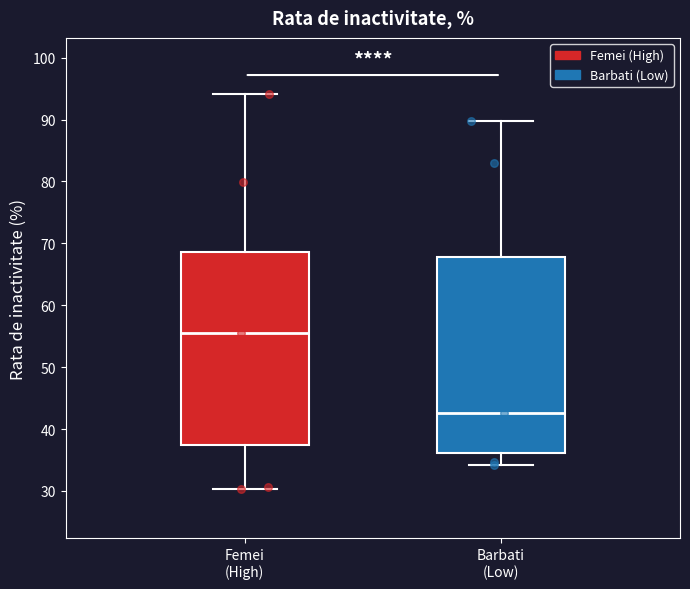

Which box's median line is the highest?

Femei (High)